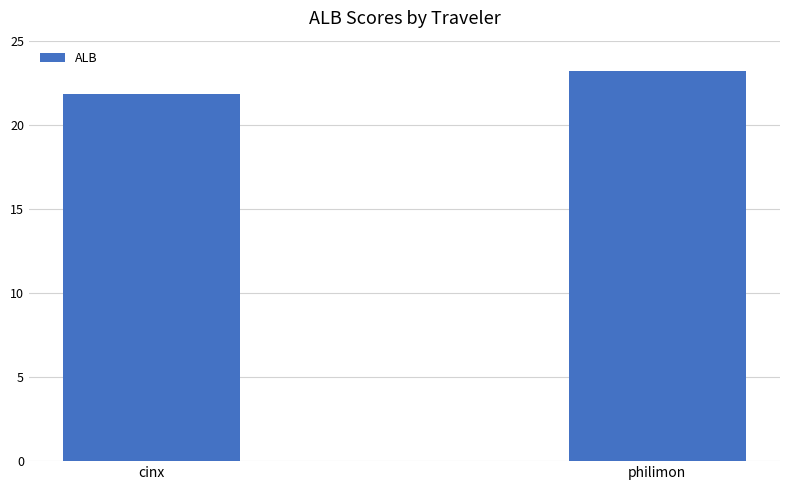

What is the label of the 2nd bar from the right?

cinx